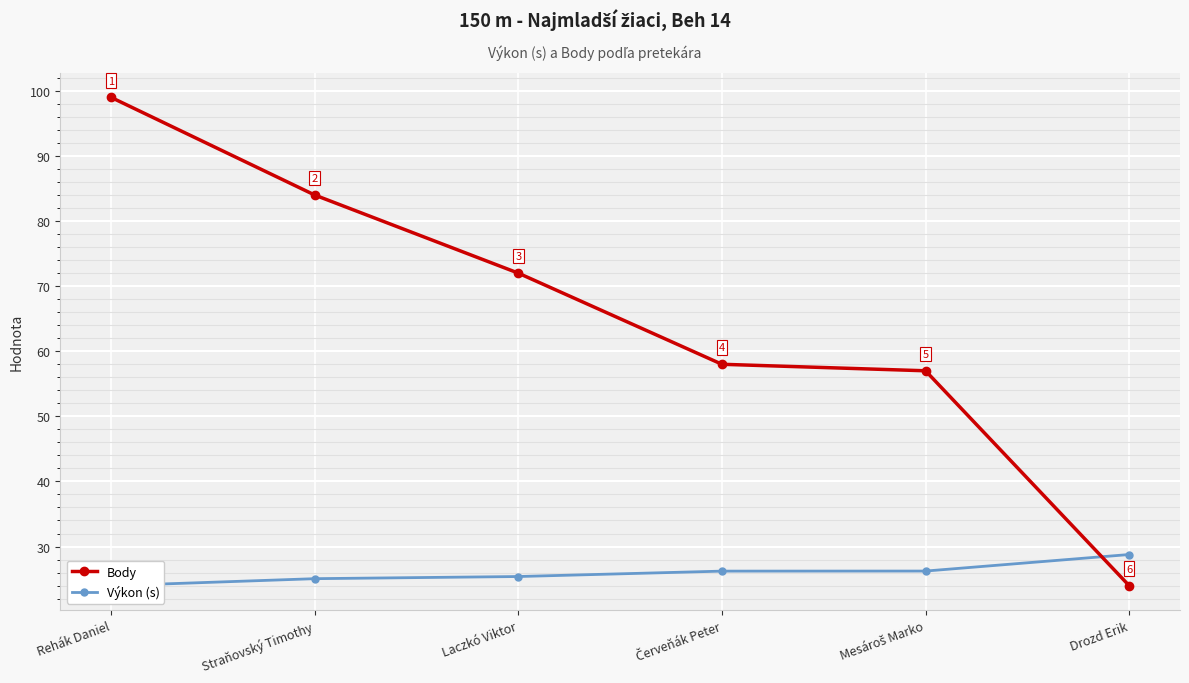

Where does the Body series first go above 72?

Rehák Daniel